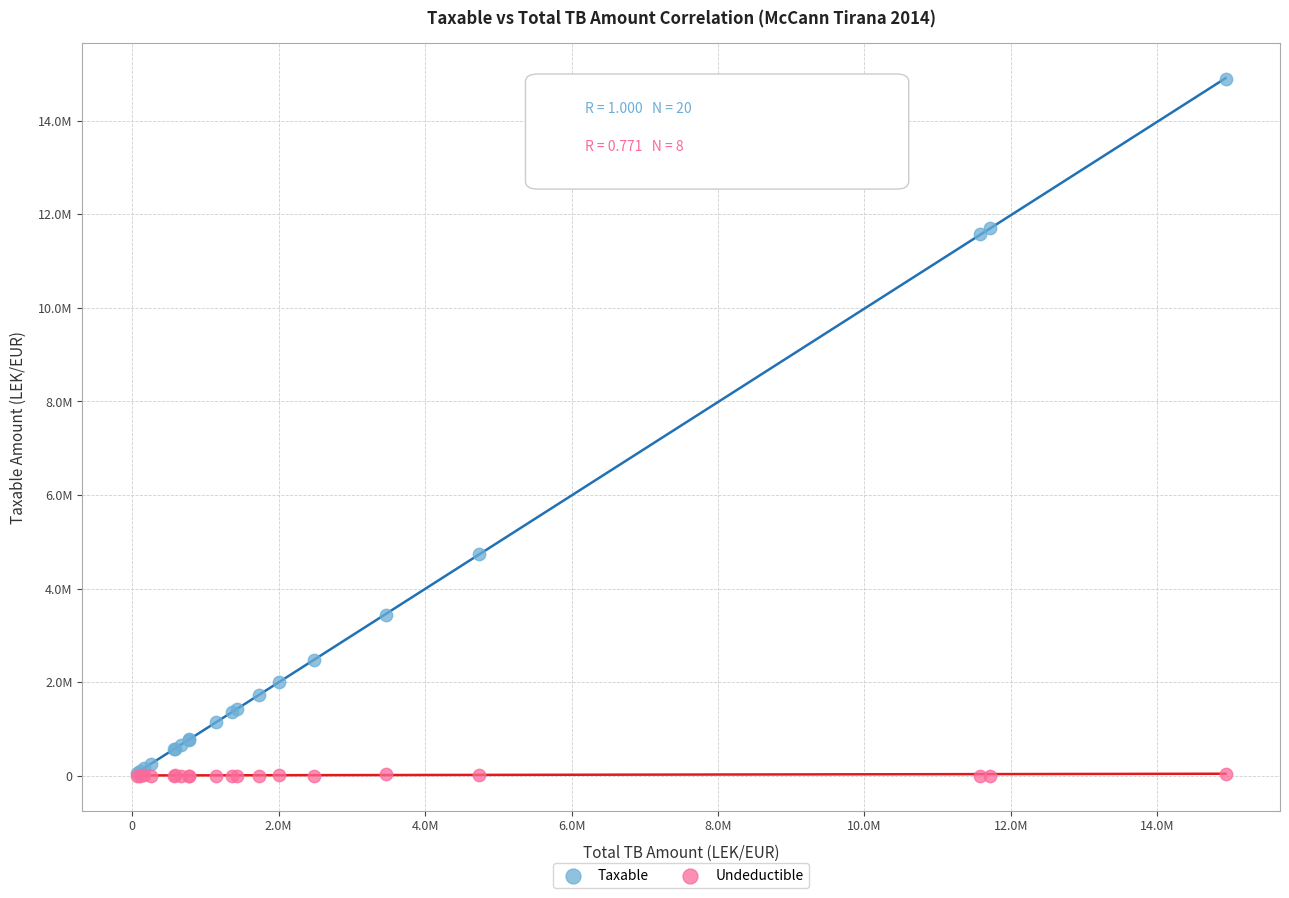

What are all the series names shown in the legend?

Taxable, Undeductible